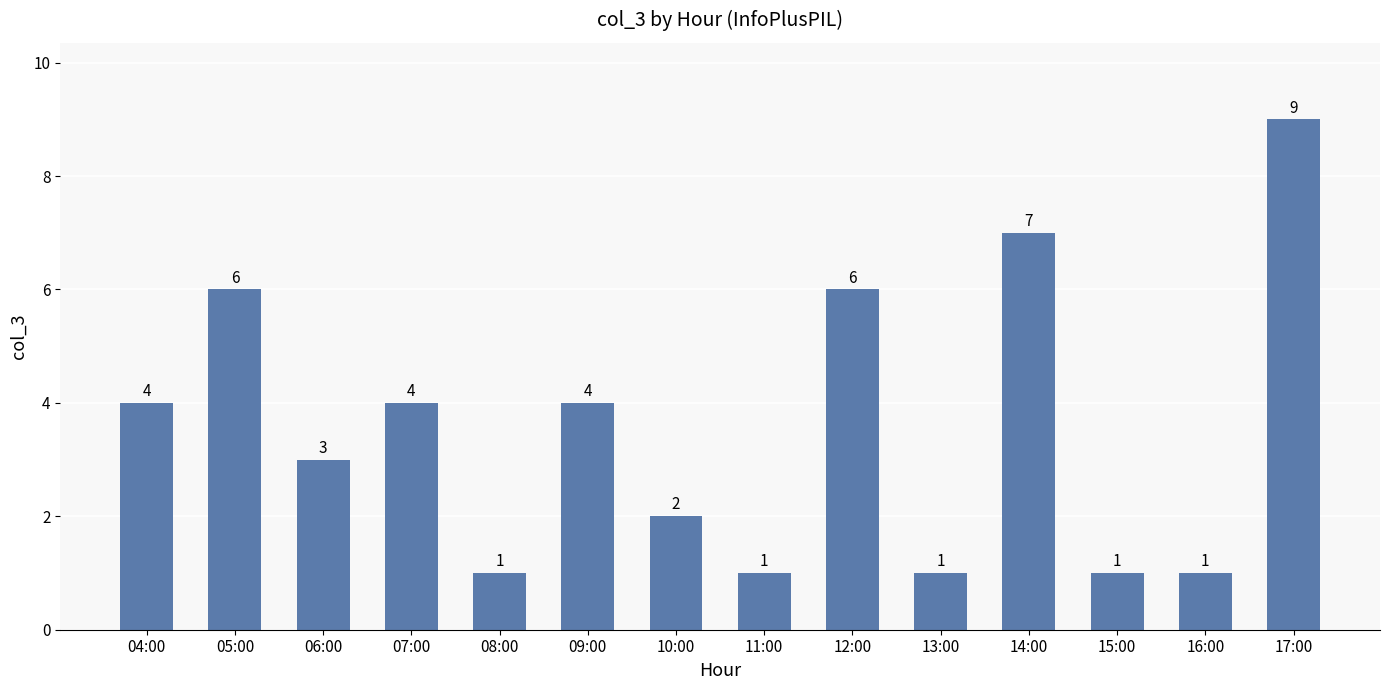

At which category does the chart reach its peak across all series?

17:00